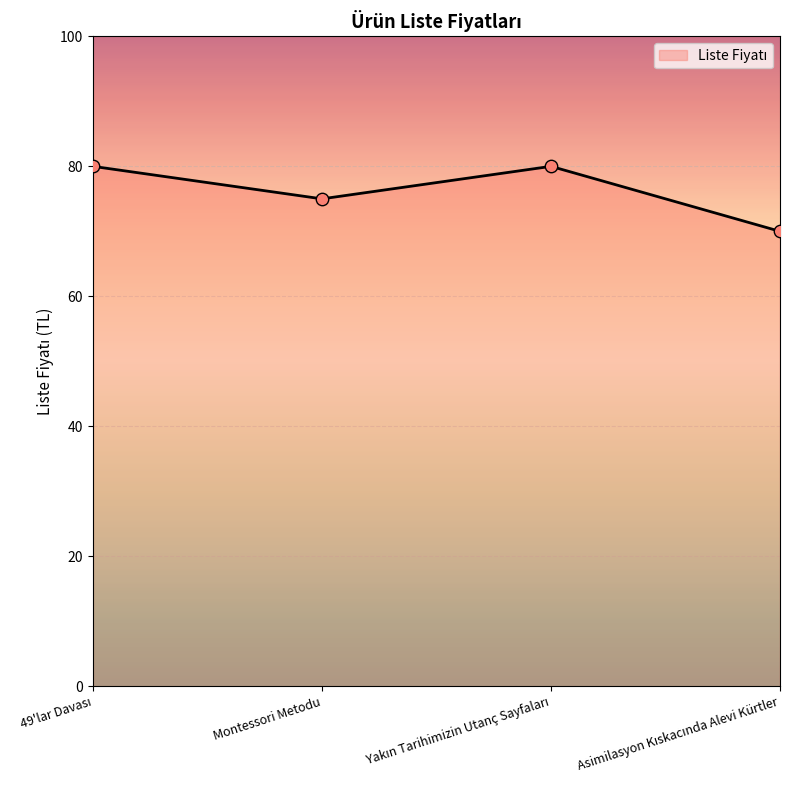

Where is the first local minimum?

Montessori Metodu